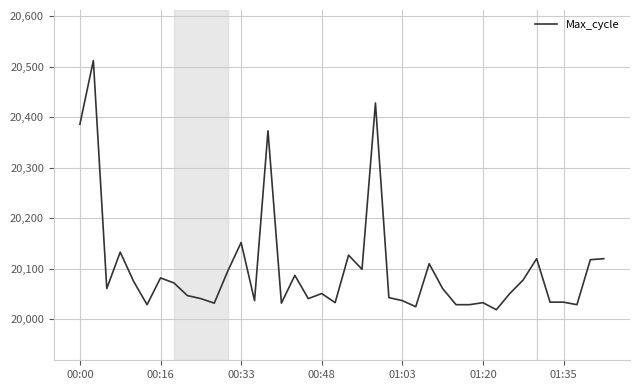

What is the difference between the maximum and minimum values?

493